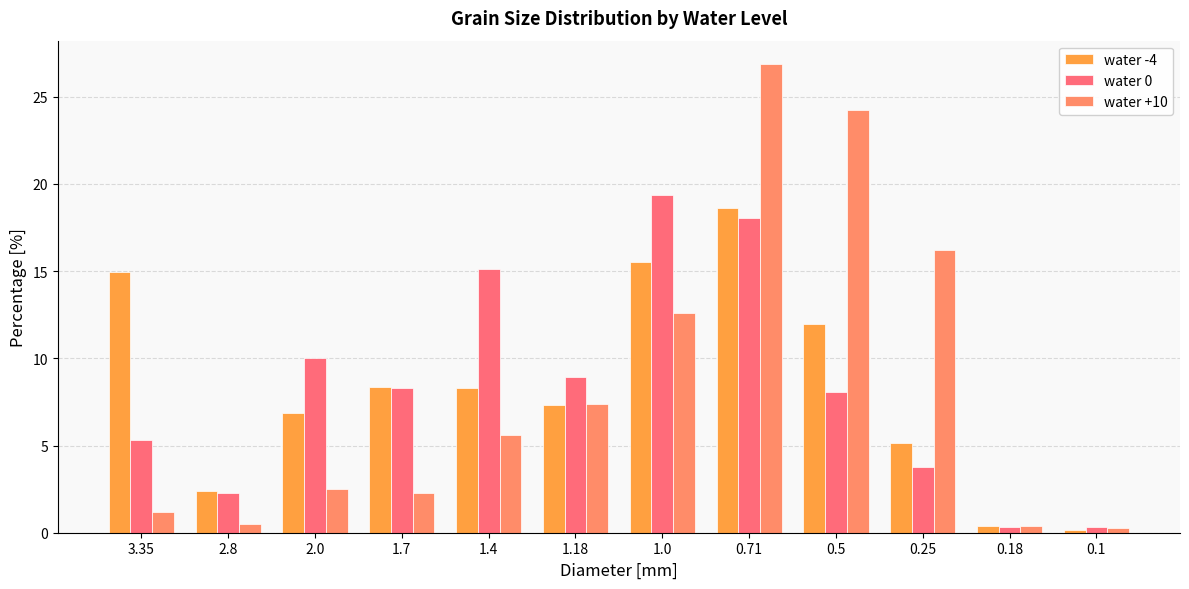

Is the value of water 0 at 2.8 greater than the value of water +10 at 0.18?

Yes